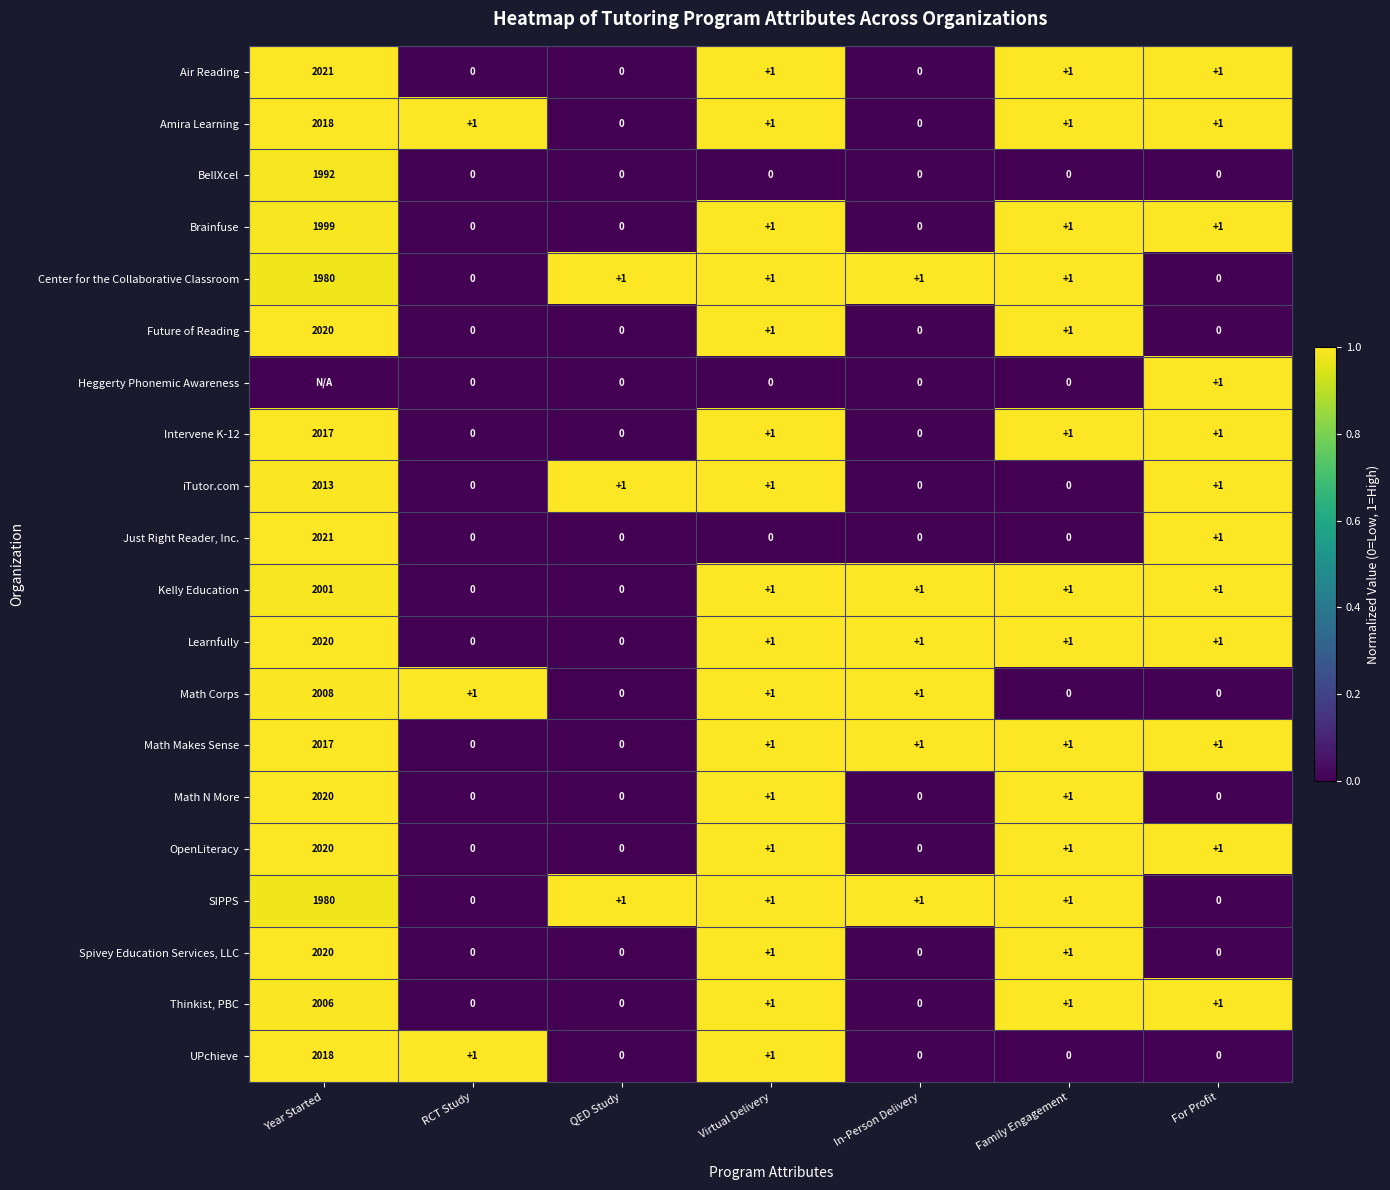

What is the difference between the maximum and minimum values in the Amira Learning series?

2018